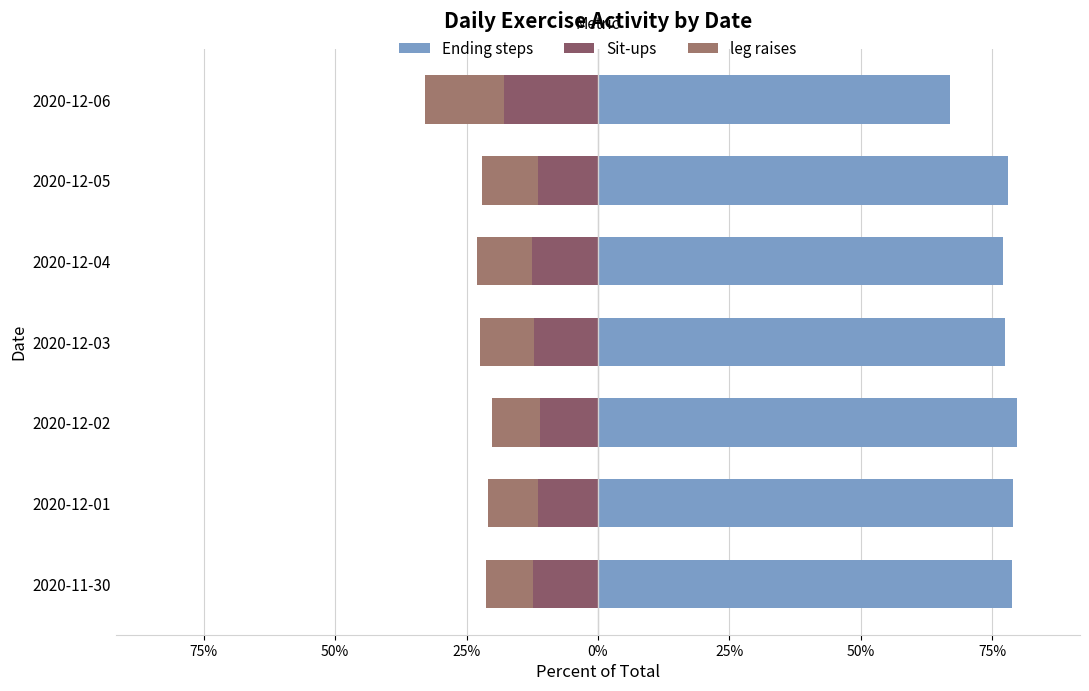

Which series changed the most between 2020-12-02 and 2020-12-03?

Ending steps